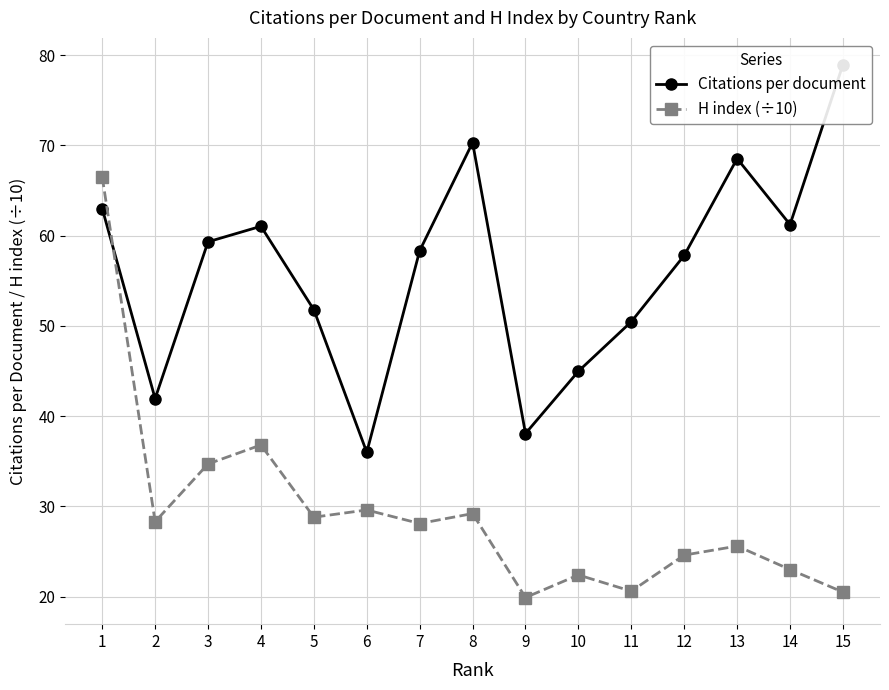

Is it true that Citations per document equals 20.0 at 12?

False